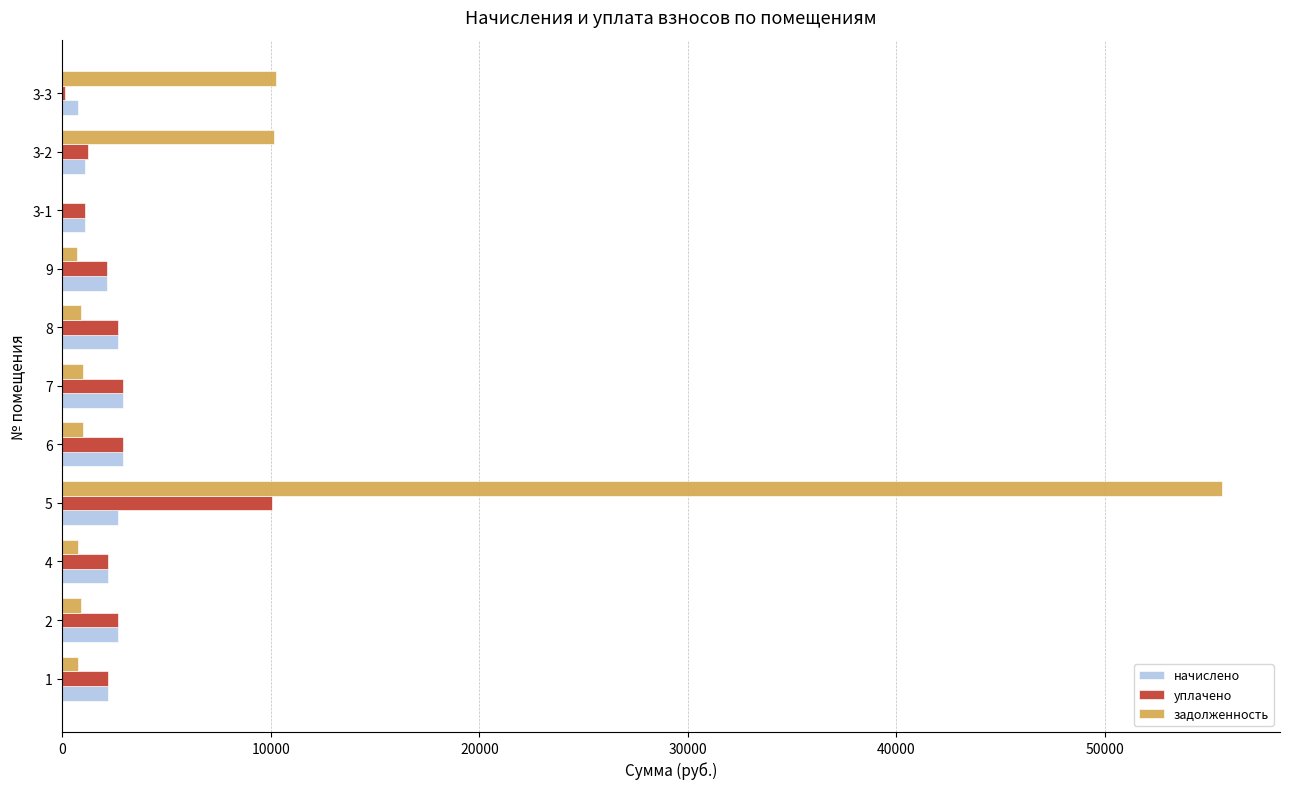

Between 5 and 9, which series saw the biggest shift?

задолженность